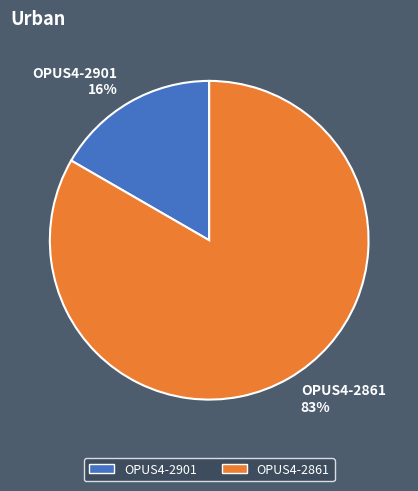

Which has a higher value, OPUS4-2861 or OPUS4-2901?

OPUS4-2861